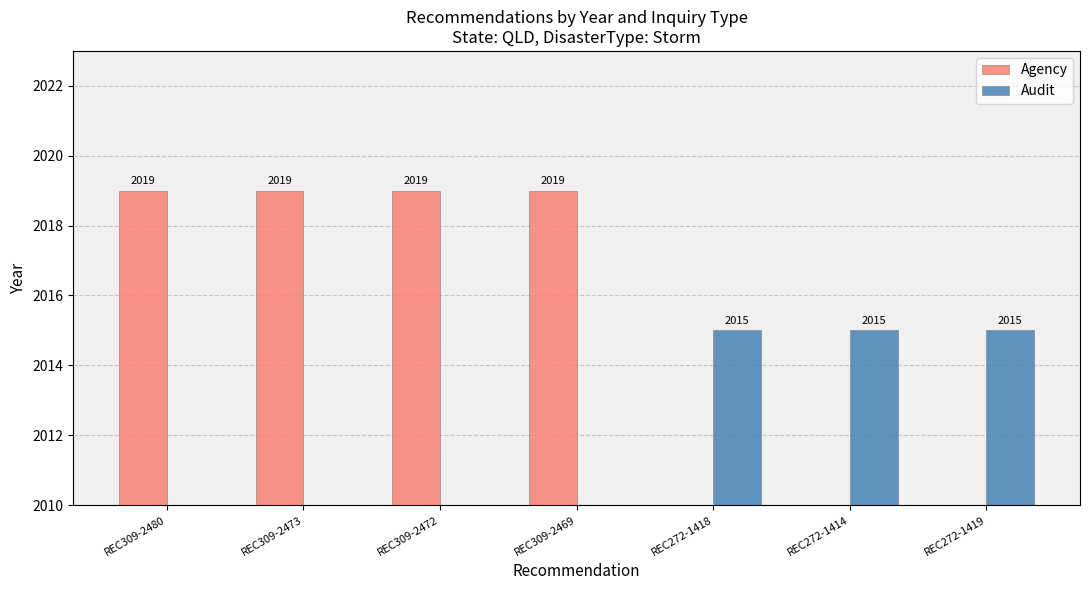

What are all the series names shown in the legend?

Agency, Audit